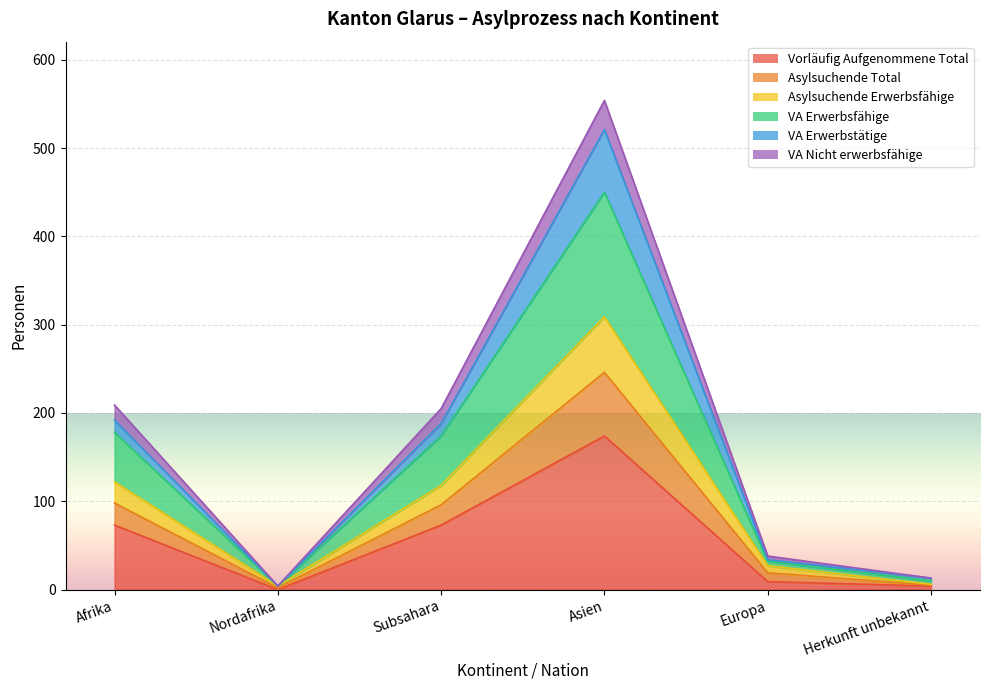

Where is the first local minimum for VA Nicht erwerbsfähige?

Nordafrika